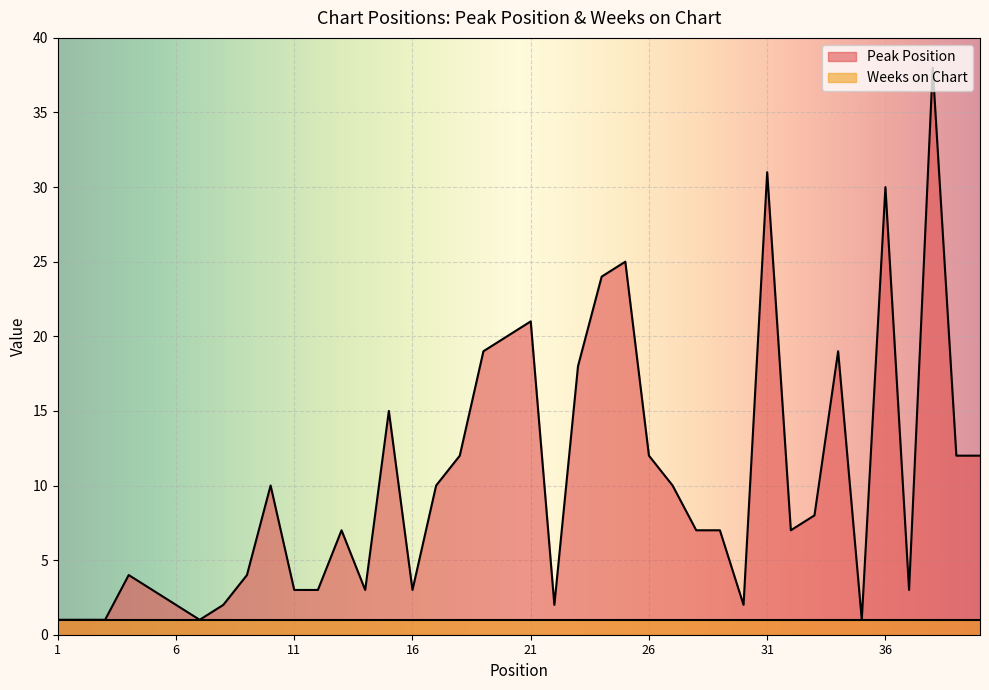

At which category does the data reach its first local peak?

4